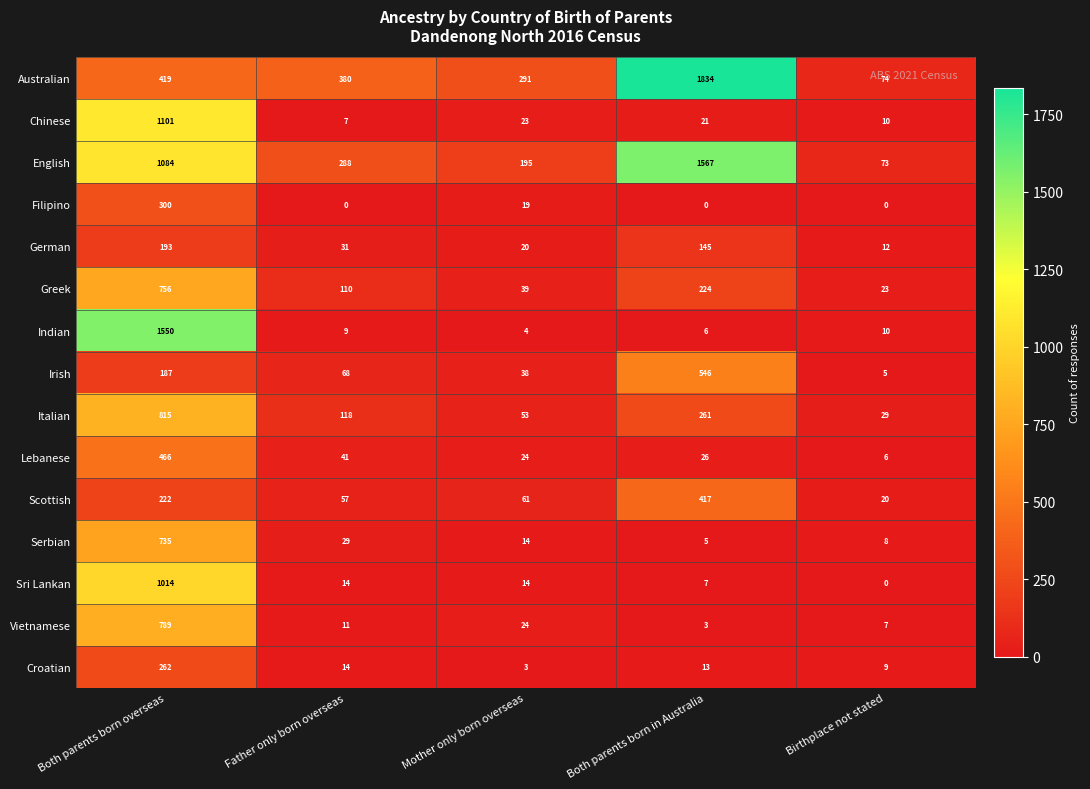

The value of Indian at Father only born overseas is 15. True or false?

False